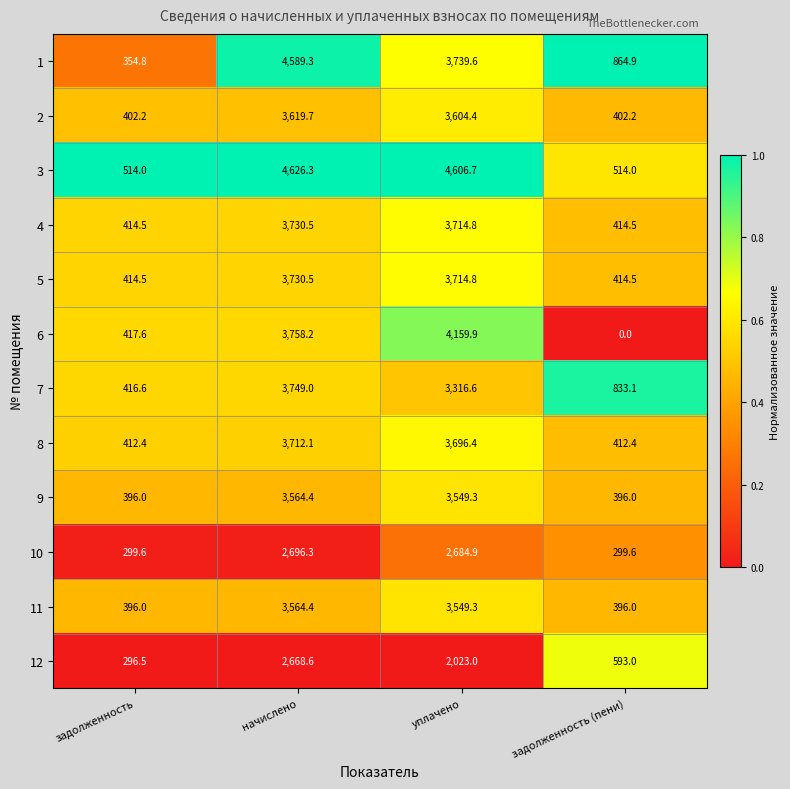

True or false: 9 has a value of 635.2 at задолженность.

False